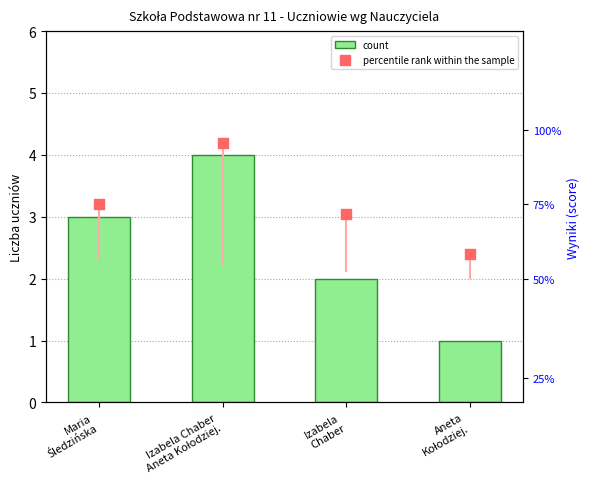

What are all the series names shown in the legend?

count, percentile rank within the sample